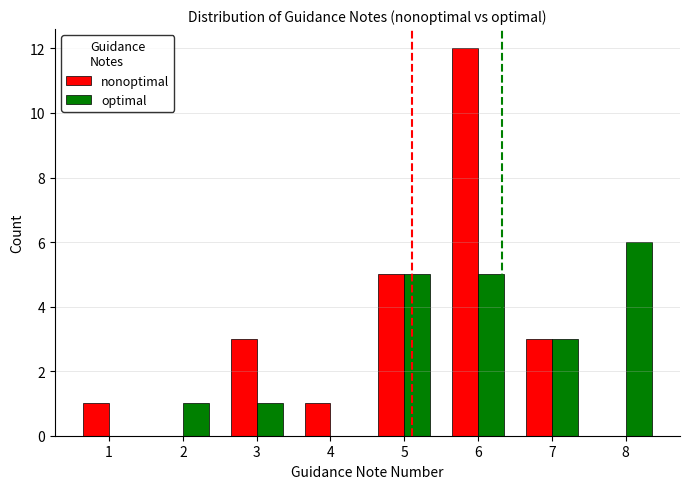

The optimal series shows 0 at 4. True or false?

True